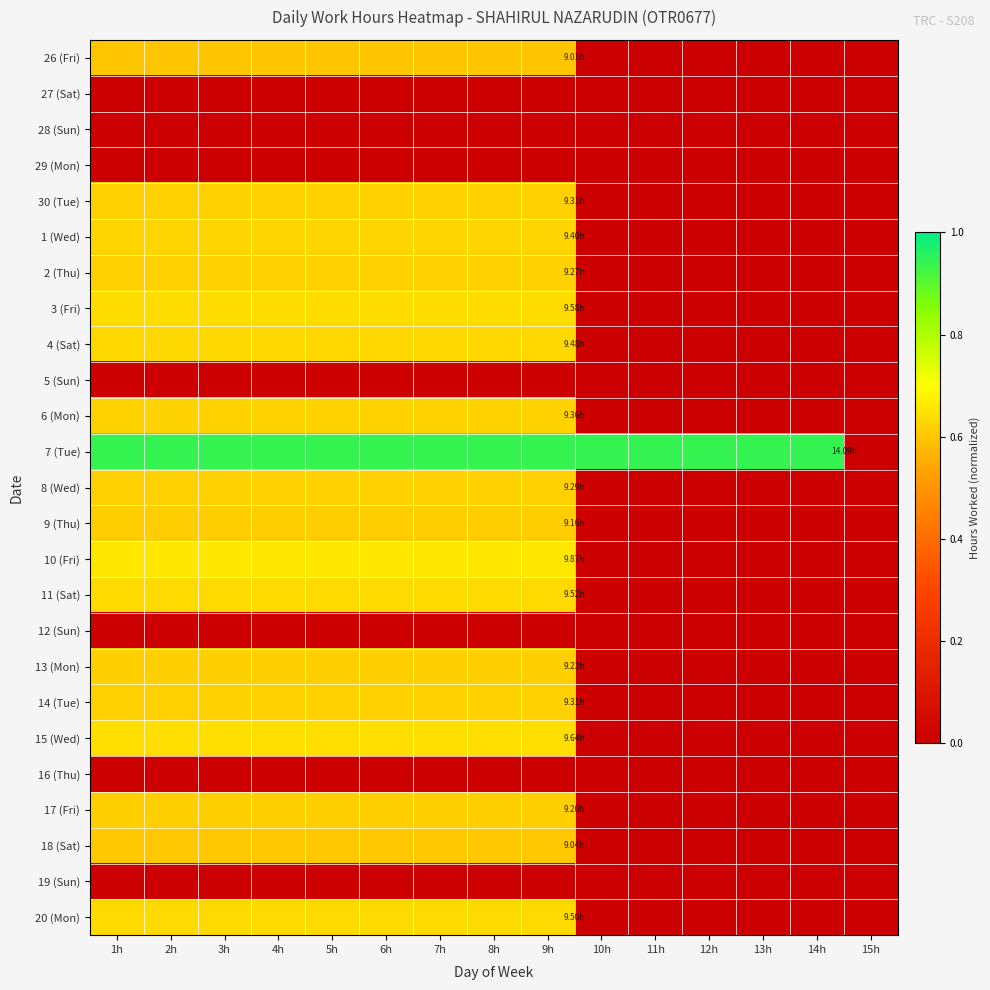

Count the number of data series in this chart.

25